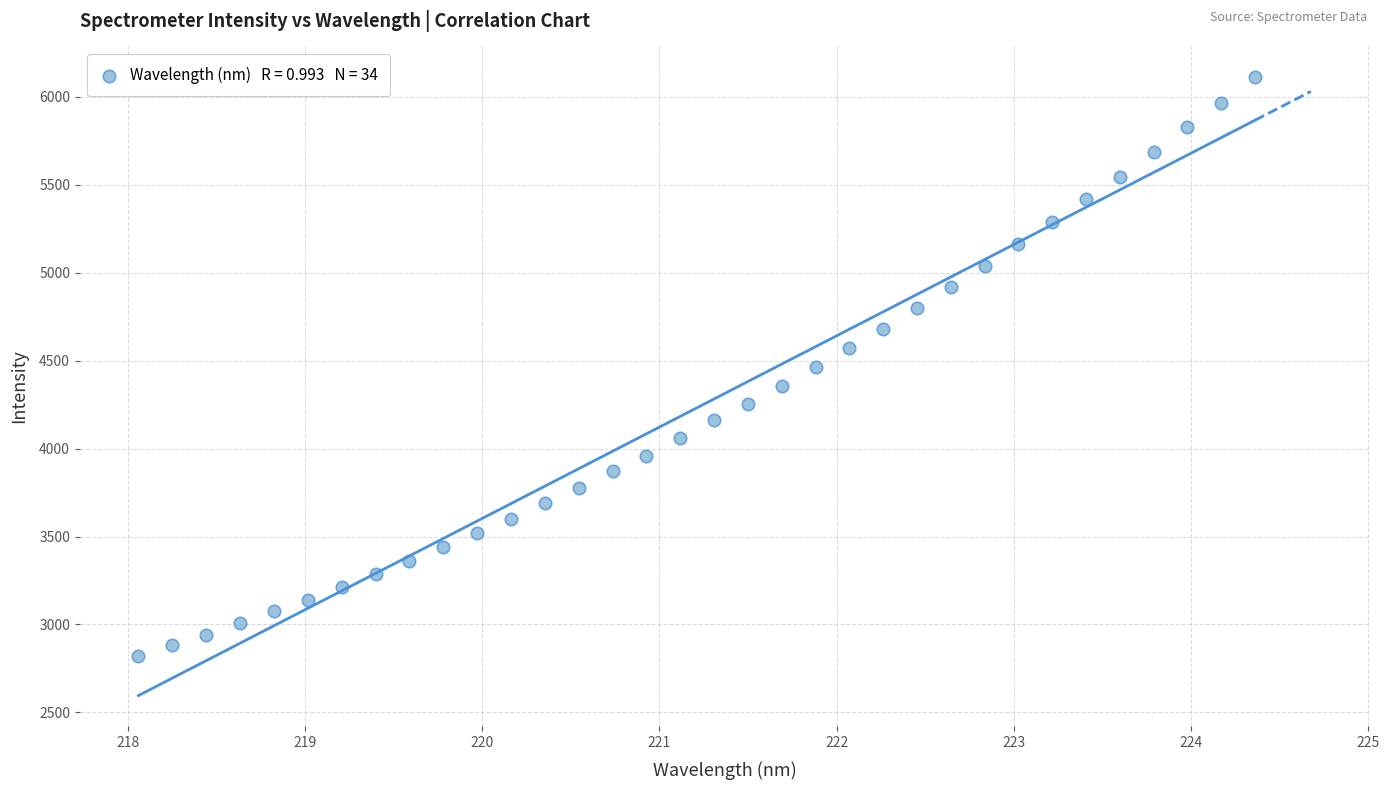

What is the range of Y values (max minus min)?

3288.9